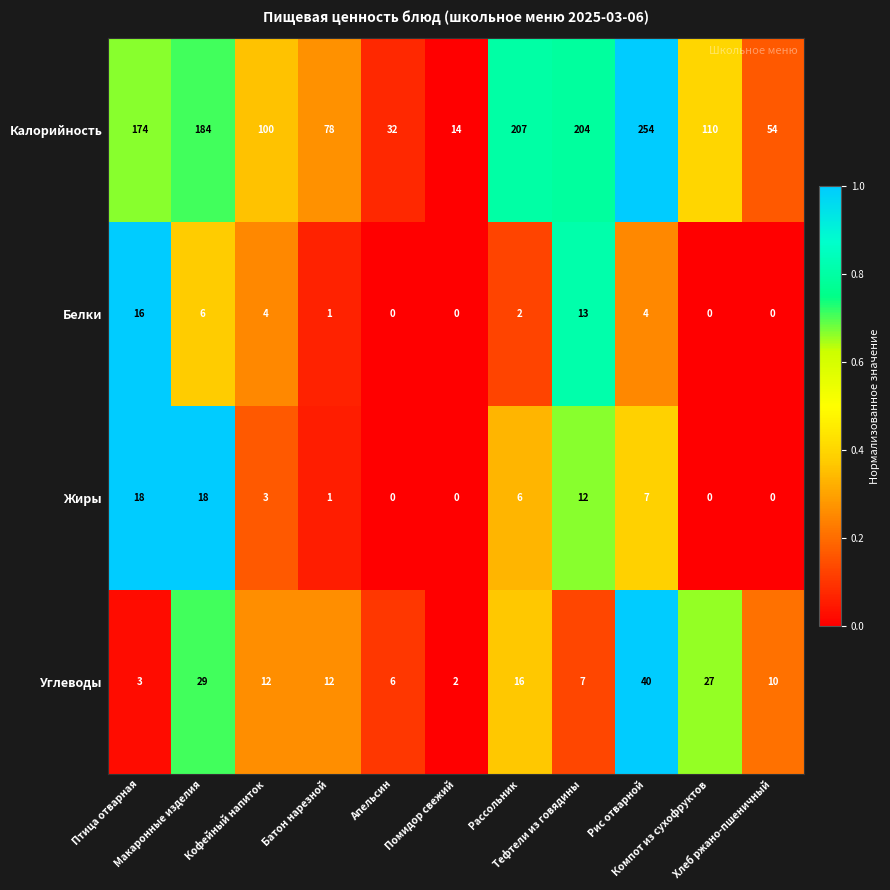

What is the average value of the Жиры series?

6